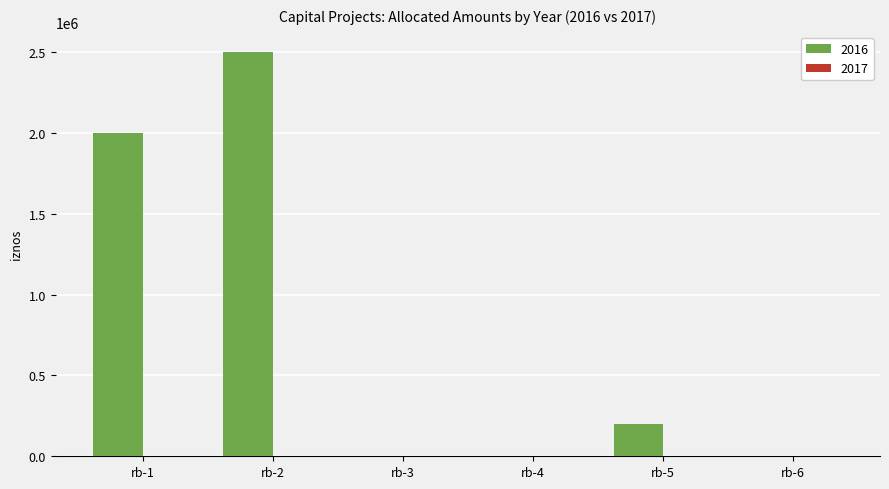

The value at rb-6 is -960306. True or false?

False